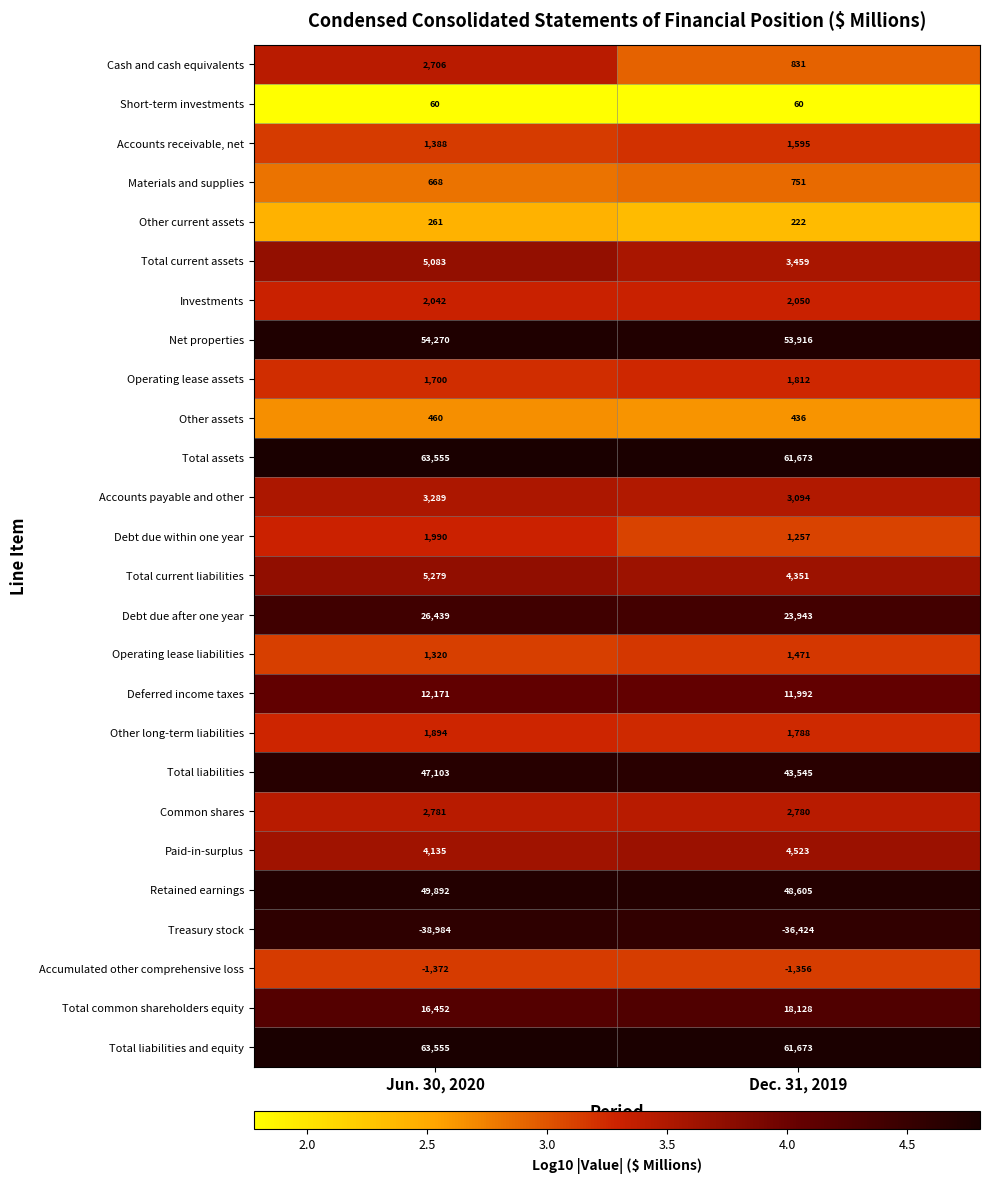

Which category has the highest value across all series?

Jun. 30, 2020